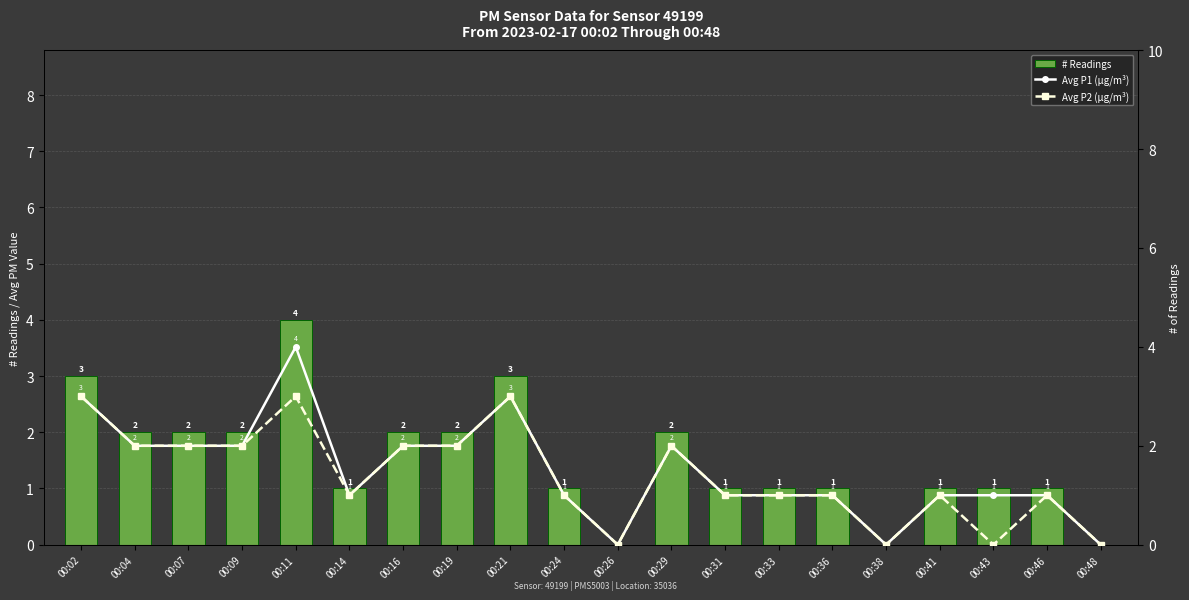

What is the greatest value displayed?

4